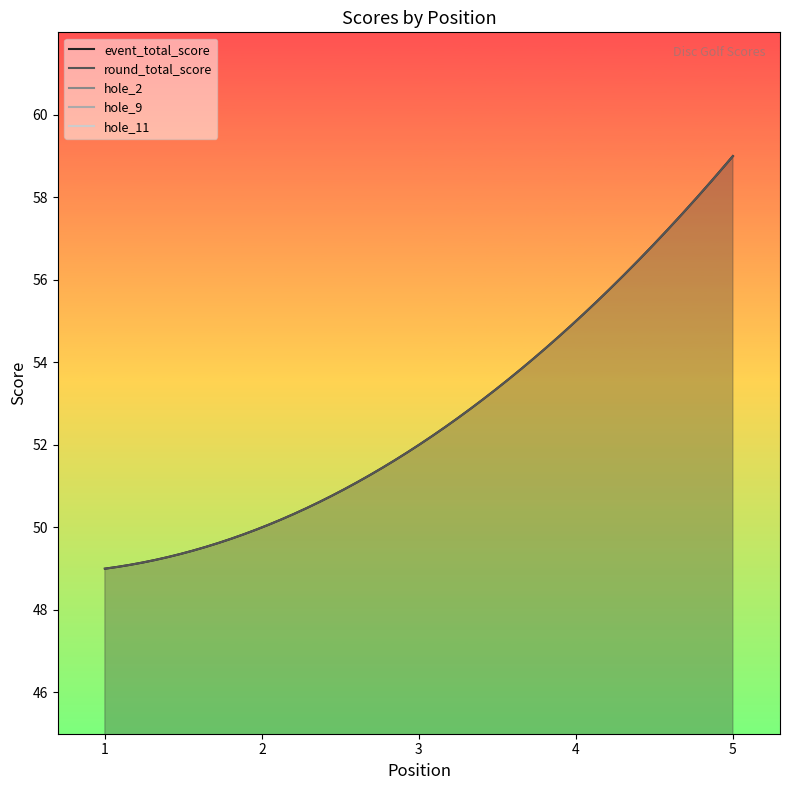

True or false: round_total_score and hole_9 cross at least once.

False